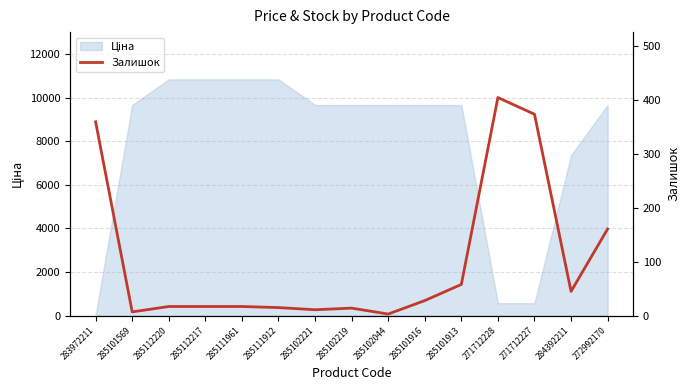

What is the difference between the maximum and minimum values?

402